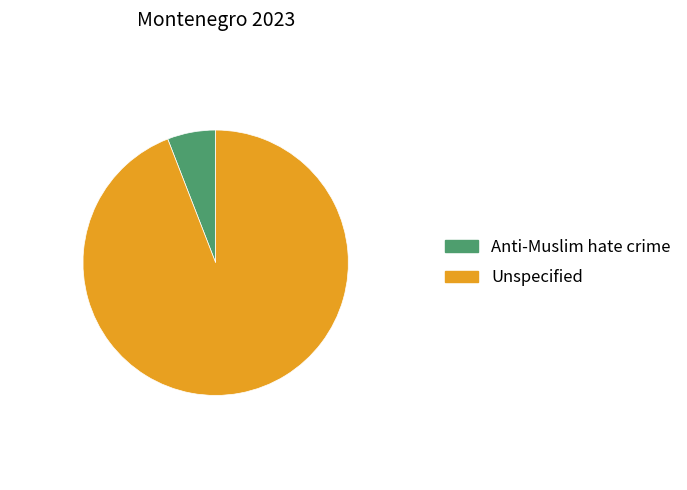

The Unspecified slice represents 99% of the pie. True or false?

False